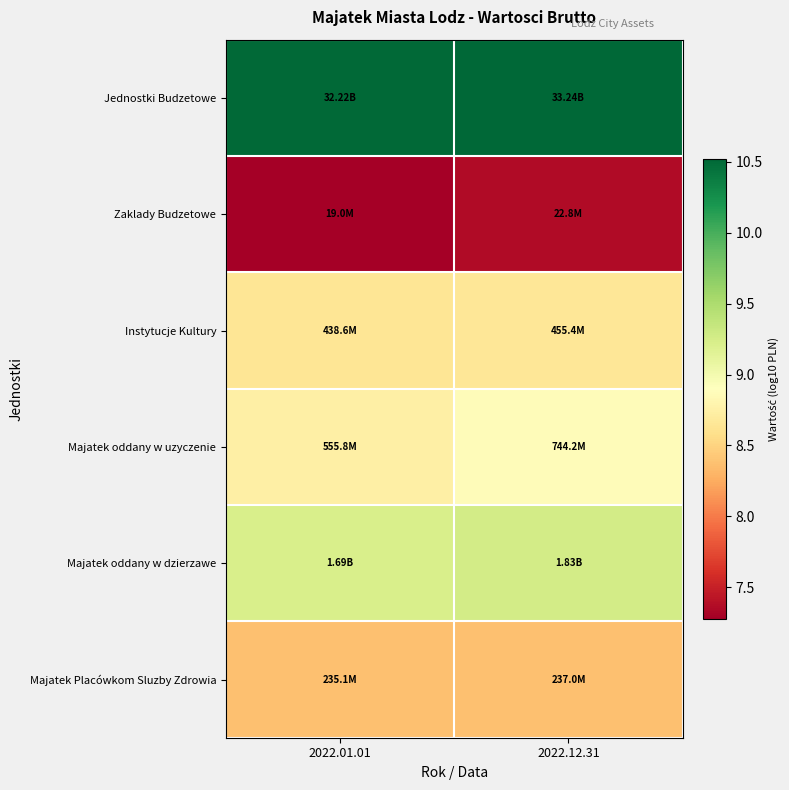

What is the minimum value shown in the chart?

7.3